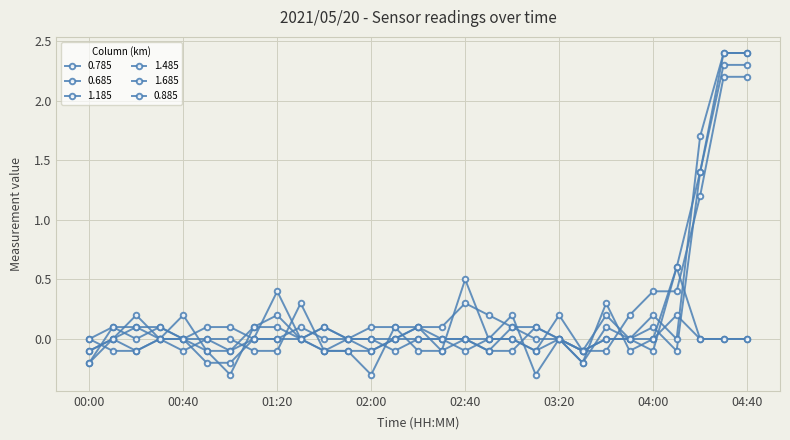

At which category is the sum across all series the highest?

04:30